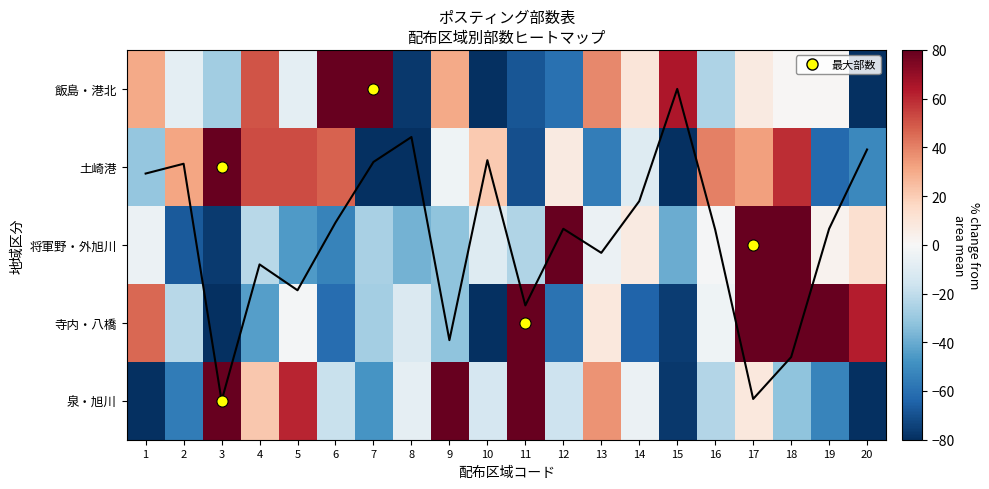

How many data points in 将軍野・外旭川 are above -10?

9